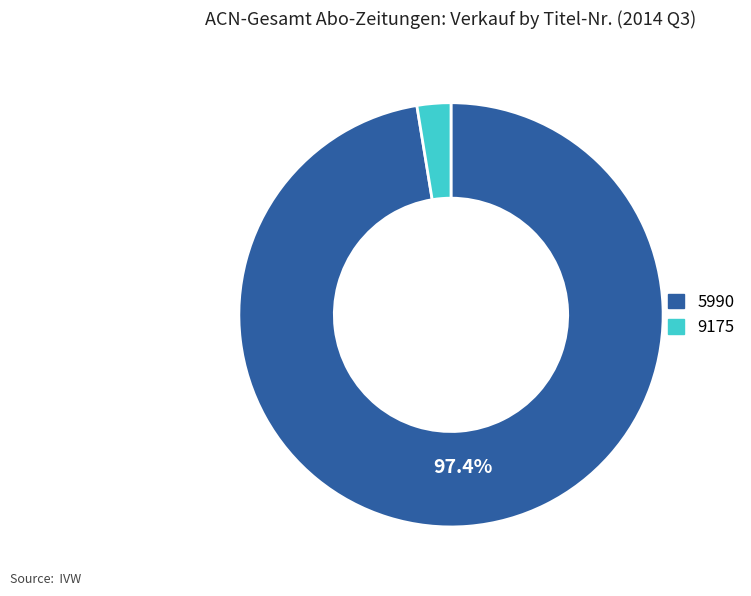

Count the number of slices in the pie.

2